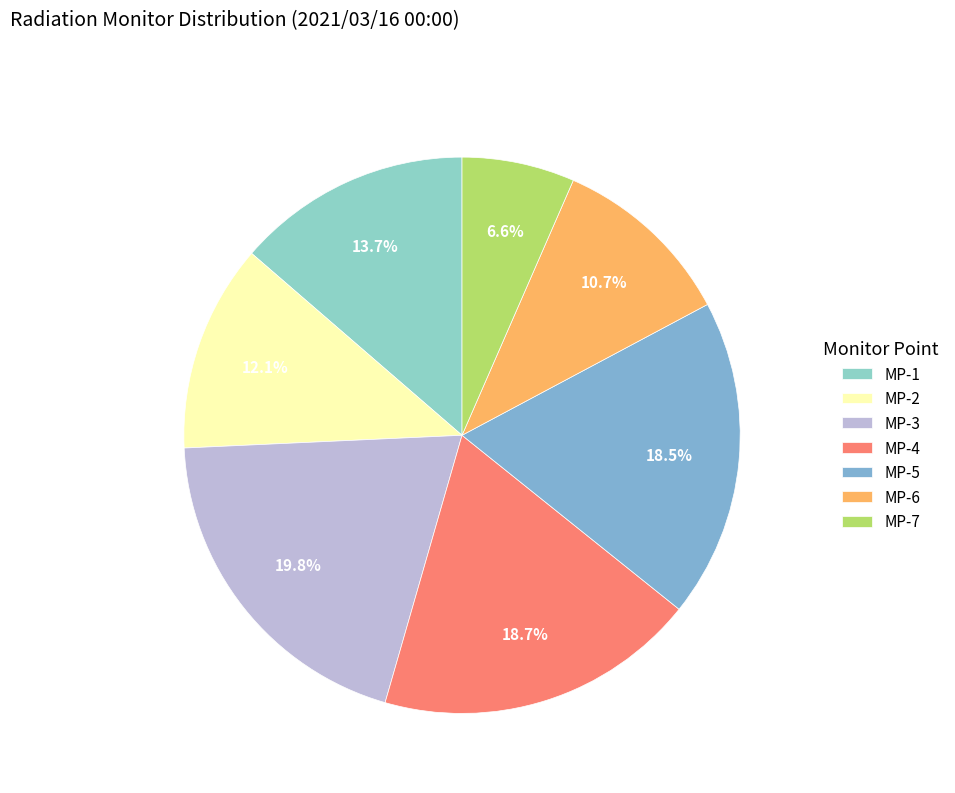

How many segments does this pie chart have?

7